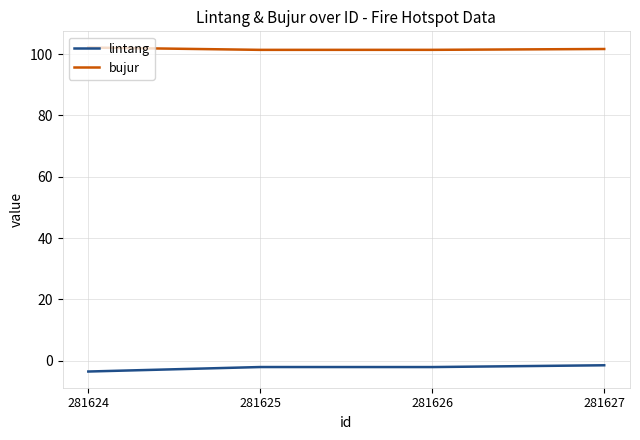

What is the lowest value of the lintang series?

-3.5